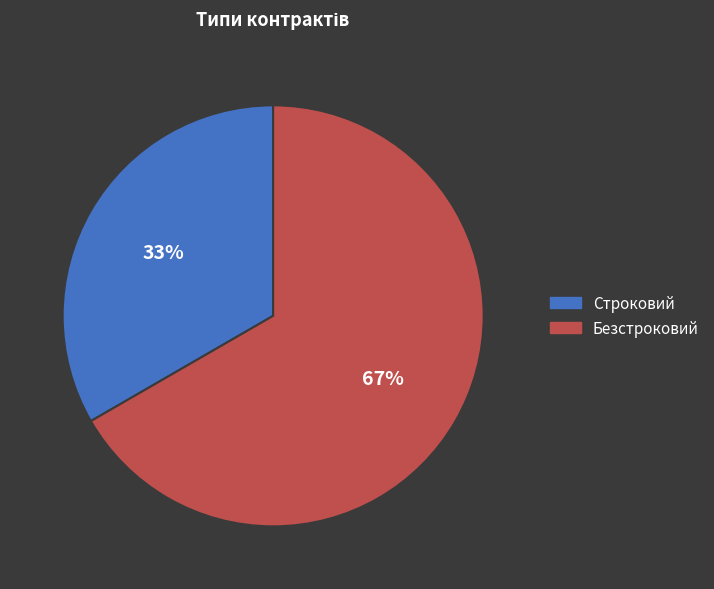

To the nearest percent, what portion does Строковий represent?

33%